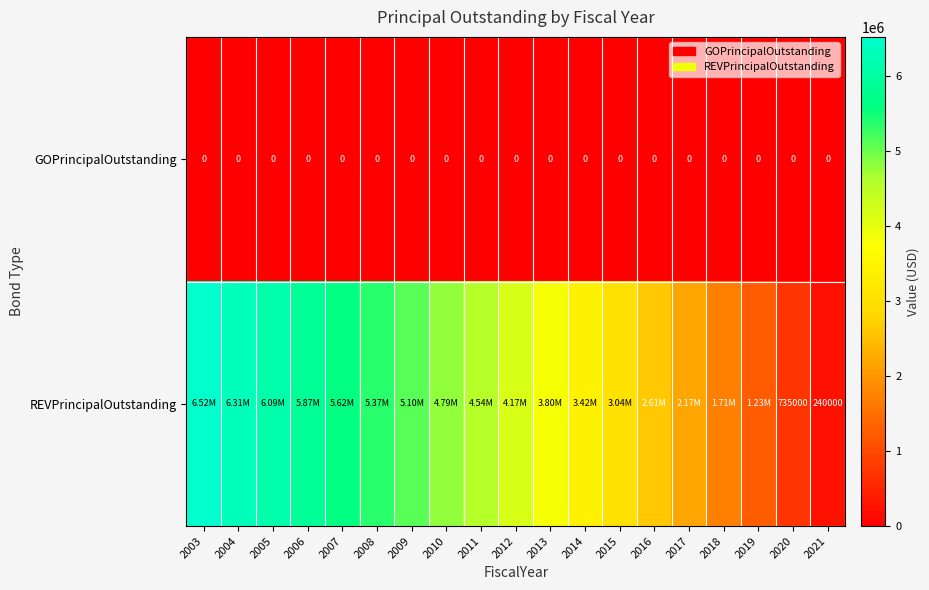

Rank the series at 2021 from lowest to highest value.

GOPrincipalOutstanding, REVPrincipalOutstanding